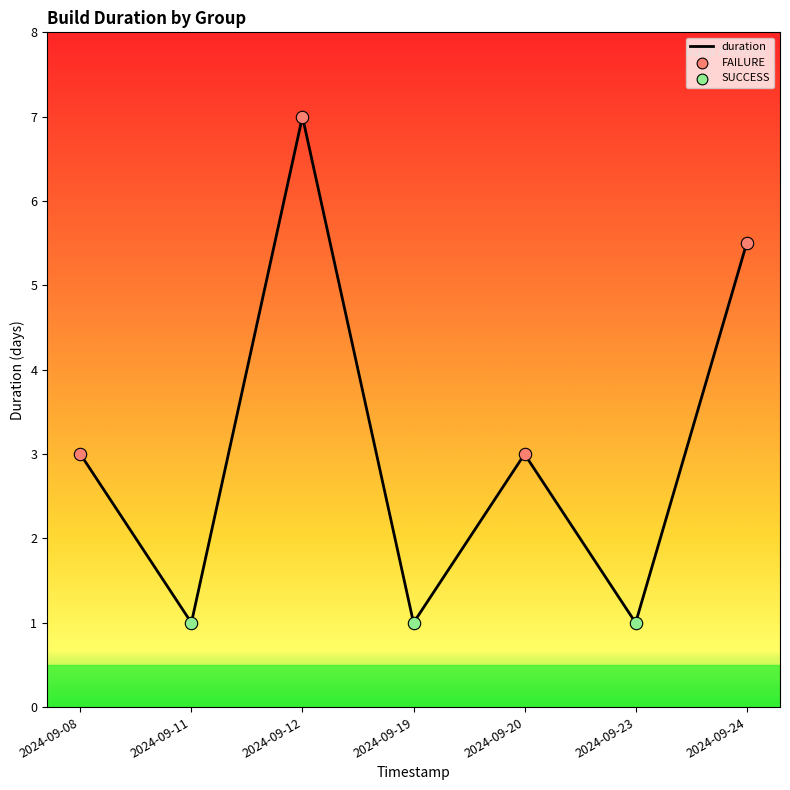

What is the ratio of the value at 2024-09-23 to the value at 2024-09-19?

1.0